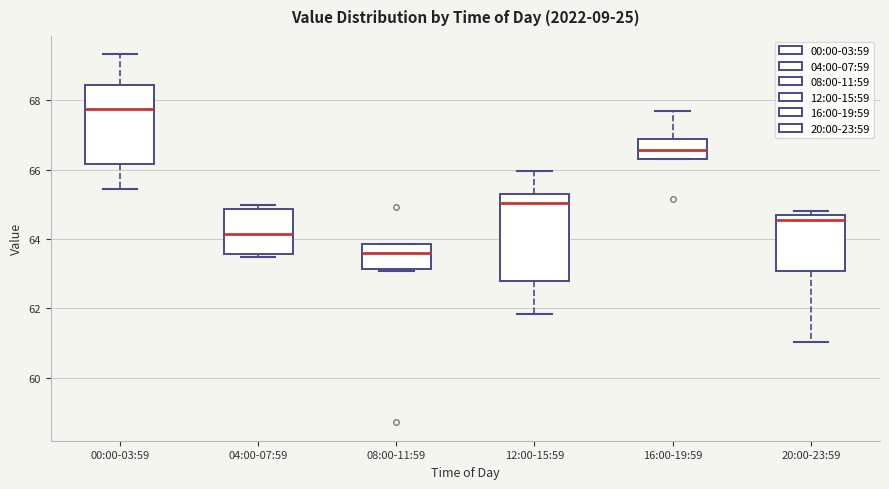

Where is the lower edge of the box for 20:00-23:59 on the y-axis? The values are not printed on the chart, so give them approximately, as read against the axis.

63.0